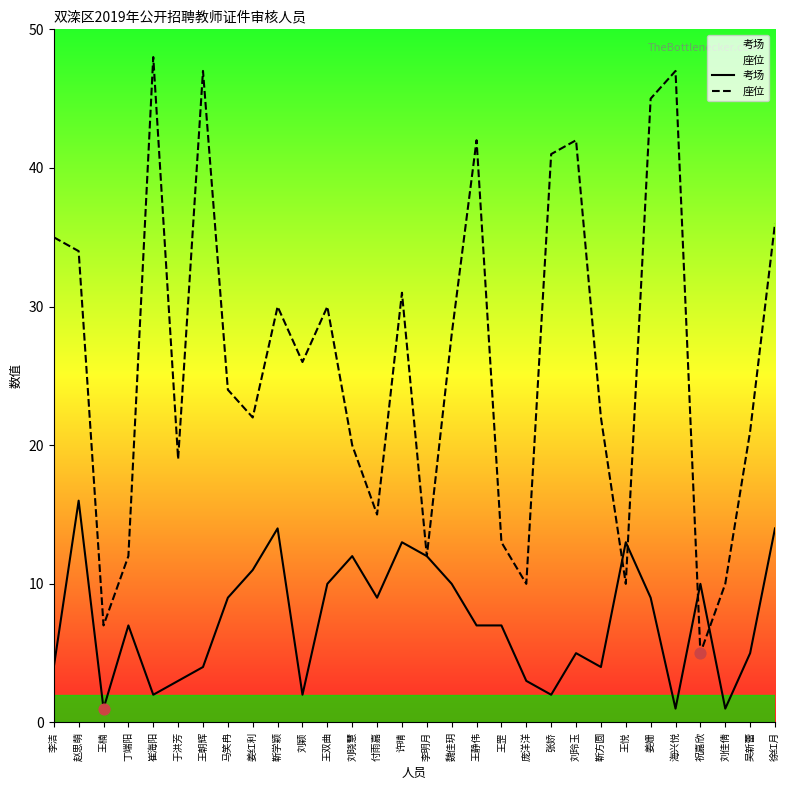

What are all the series names shown in the legend?

考场, 座位